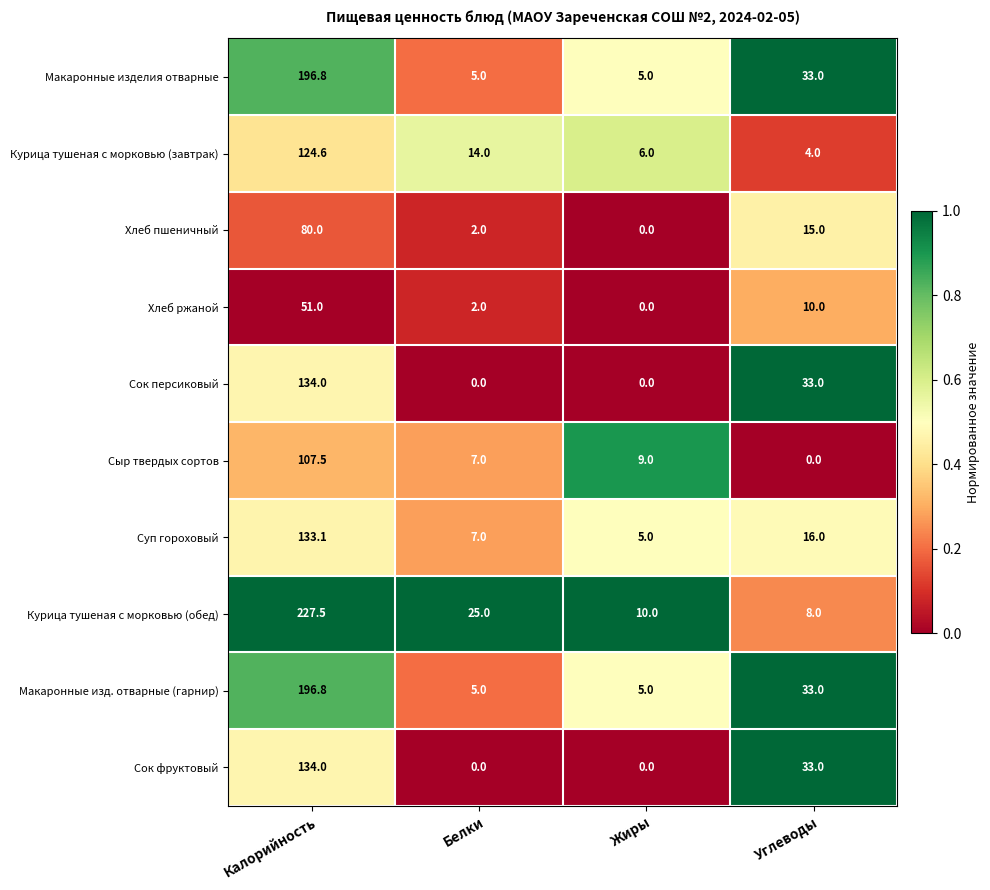

At which label is Сок персиковый closest to 67?

Углеводы